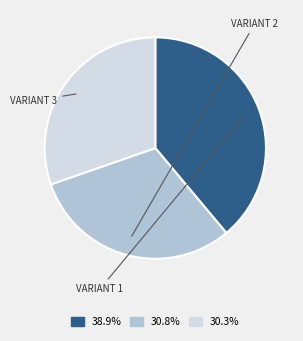

Count the number of slices in the pie.

3